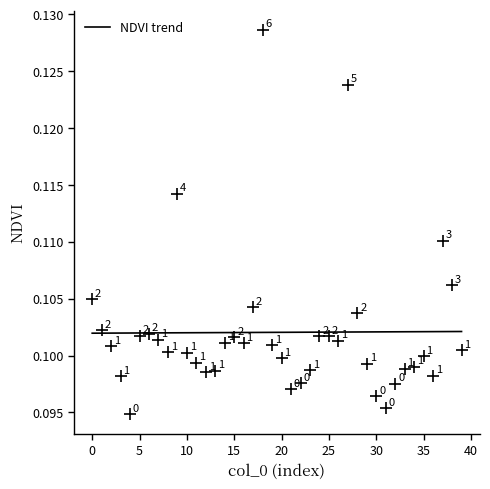

Rank the categories by value from lowest to highest.

4, 31, 30, 21, 32, 22, 3, 36, 12, 13, 23, 33, 34, 29, 11, 20, 35, 10, 8, 39, 2, 19, 16, 14, 26, 7, 15, 24, 25, 5, 6, 1, 28, 17, 0, 38, 37, 9, 27, 18